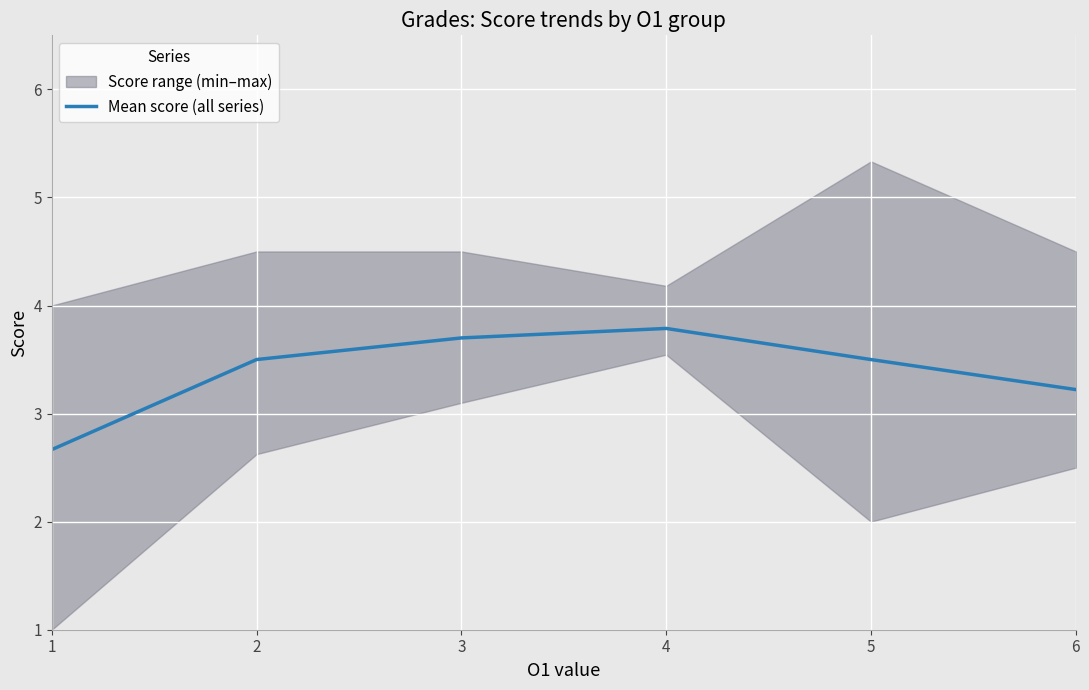

How many interior local peaks (higher than both neighbors) does the data have?

1